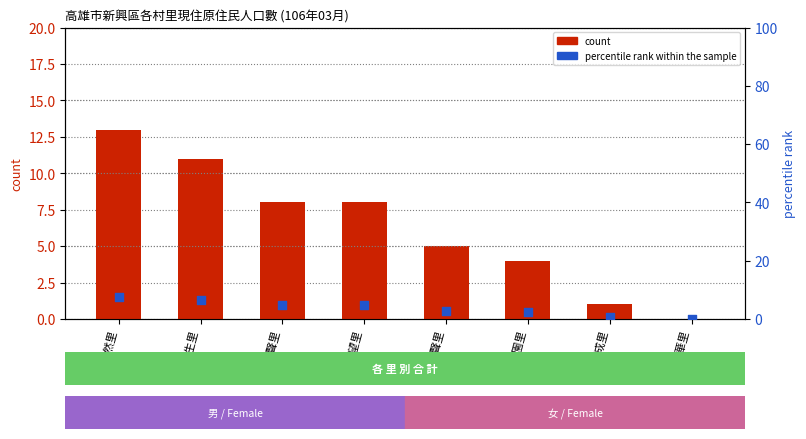

What is the total value across all series at 仁聲里?

12.7